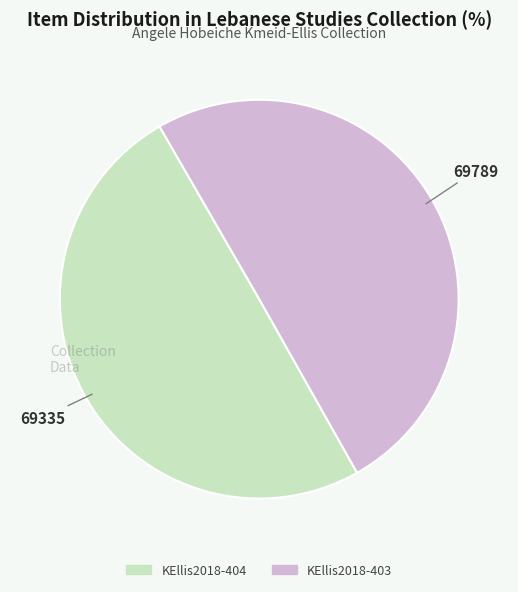

The KEllis2018-404 slice represents 37% of the pie. True or false?

False